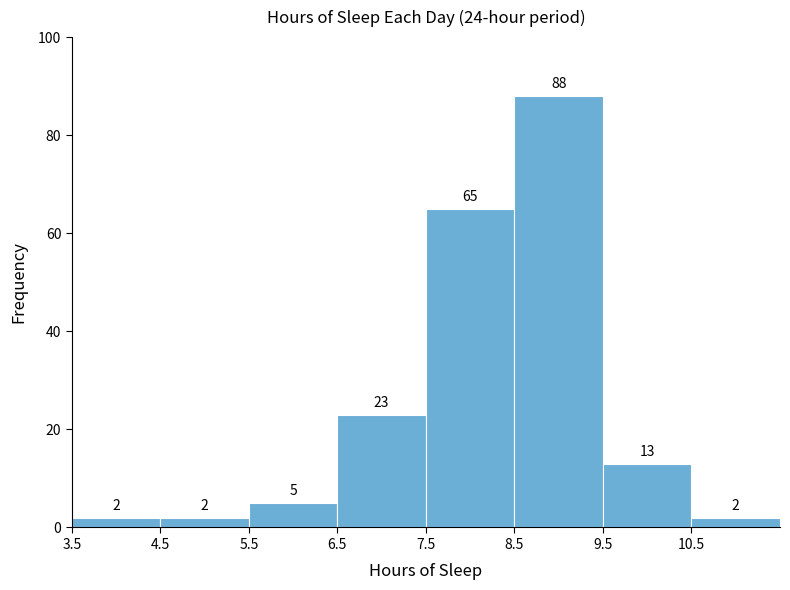

What is the height of the bar covering 9.5 to 10.5 on the x-axis?

13